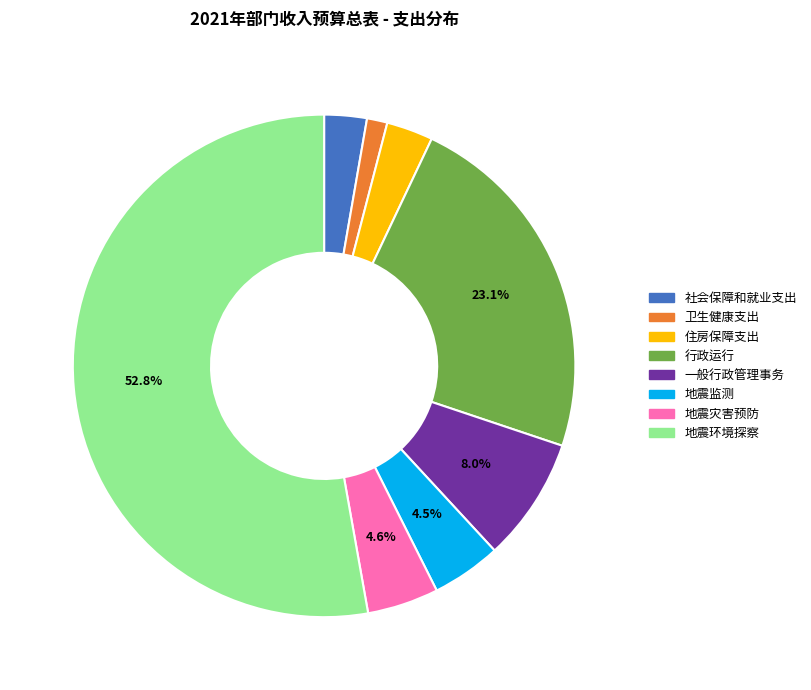

Which slice is the largest?

地震环境探察